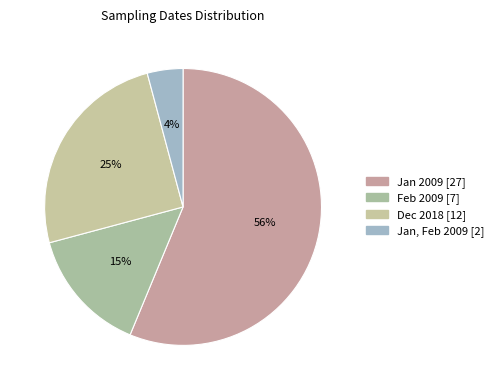

How many segments does this pie chart have?

4